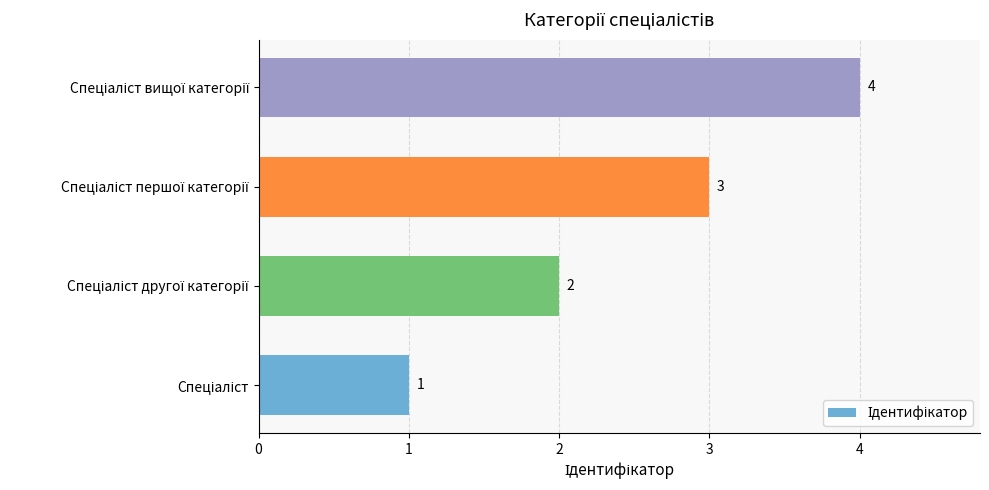

How many values are between 2 and 4?

3